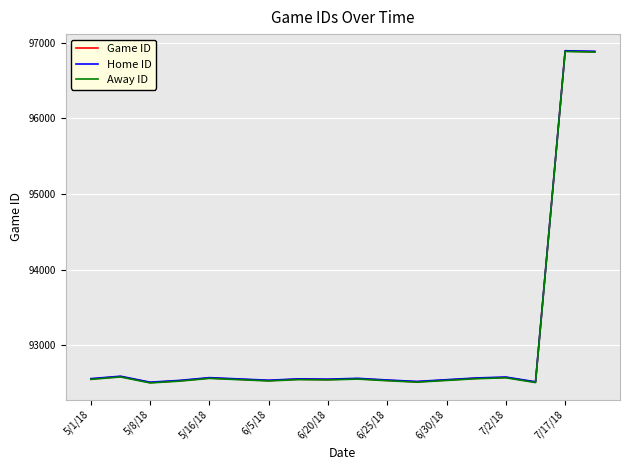

Does the chart have visible grid lines?

Yes